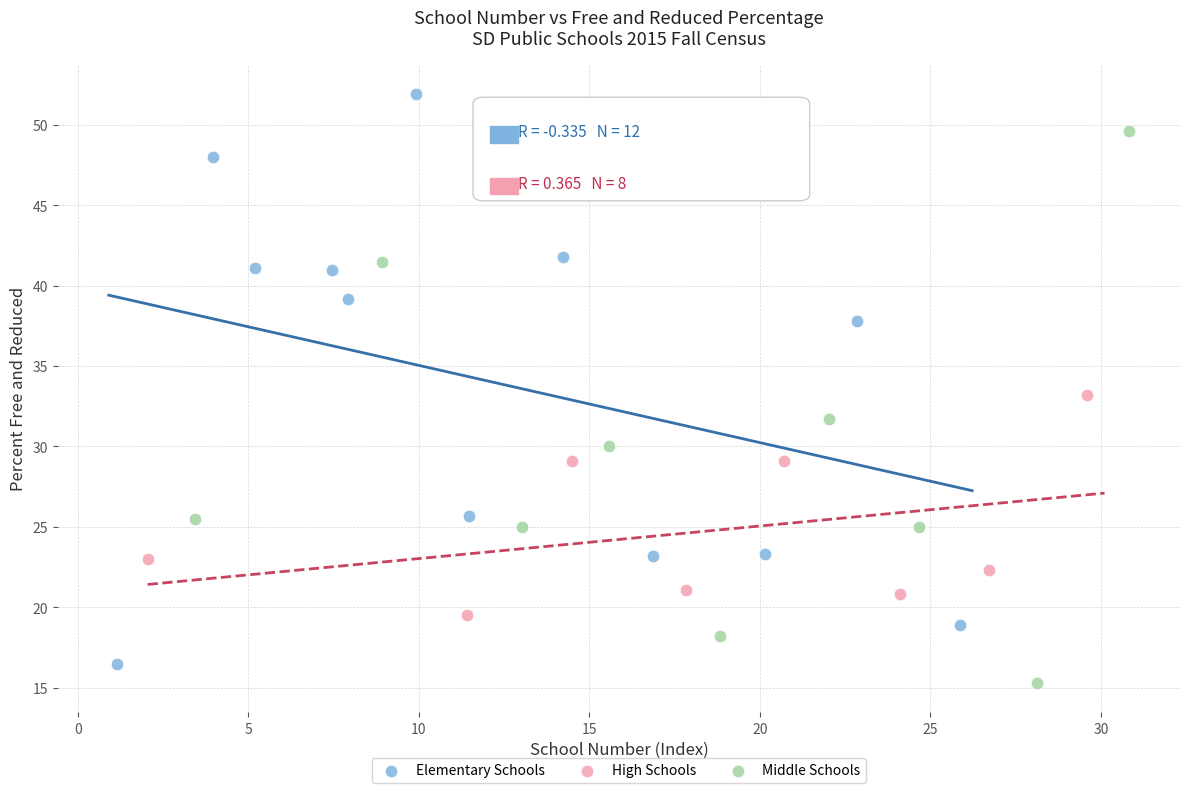

Which series contains the highest Y value?

Elementary Schools